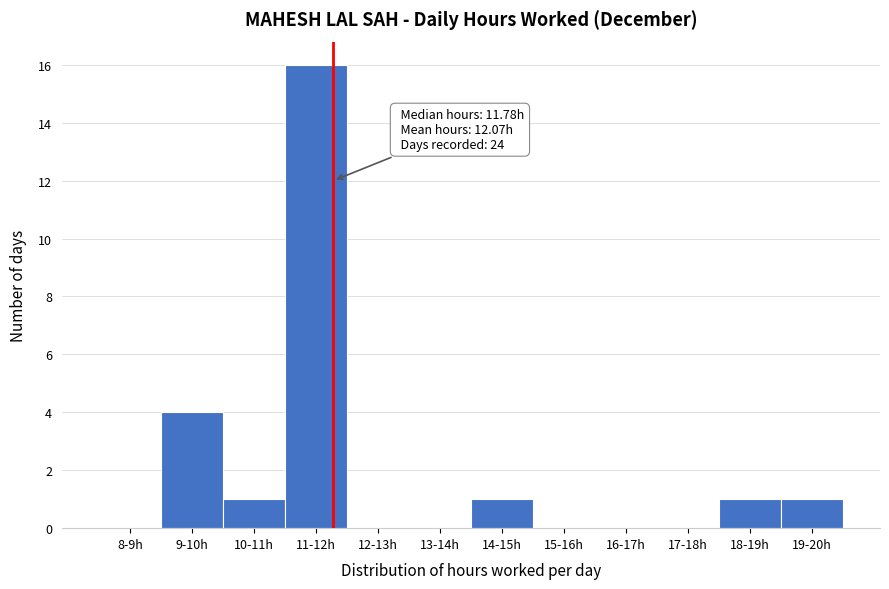

Reading left to right, list all the values displayed in this chart.

8-9h=0	9-10h=4	10-11h=1	11-12h=16	12-13h=0	13-14h=0	14-15h=1	15-16h=0	16-17h=0	17-18h=0	18-19h=1	19-20h=1